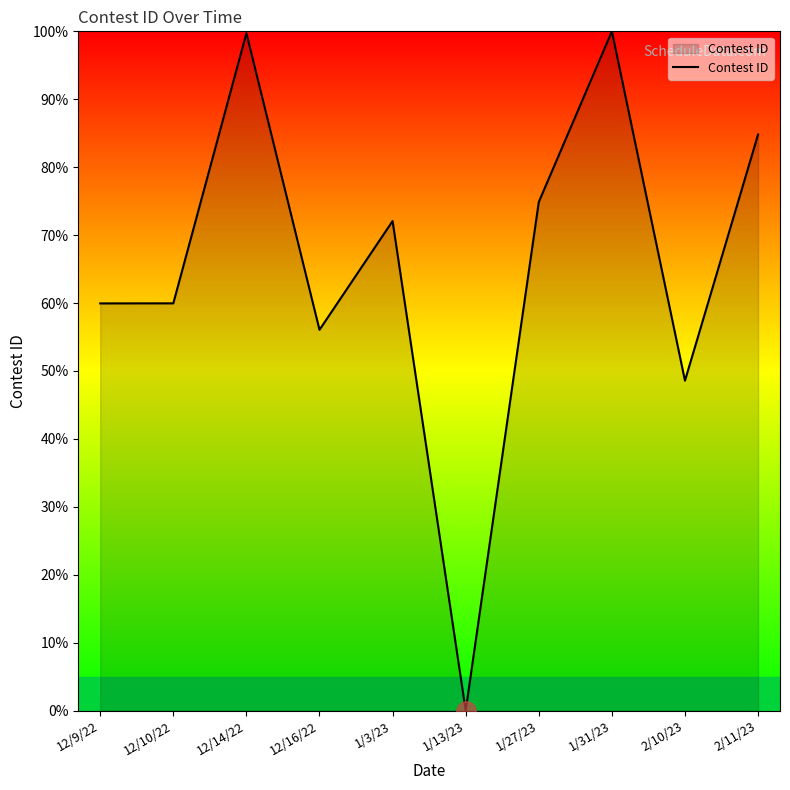

How many series are shown in this chart?

1